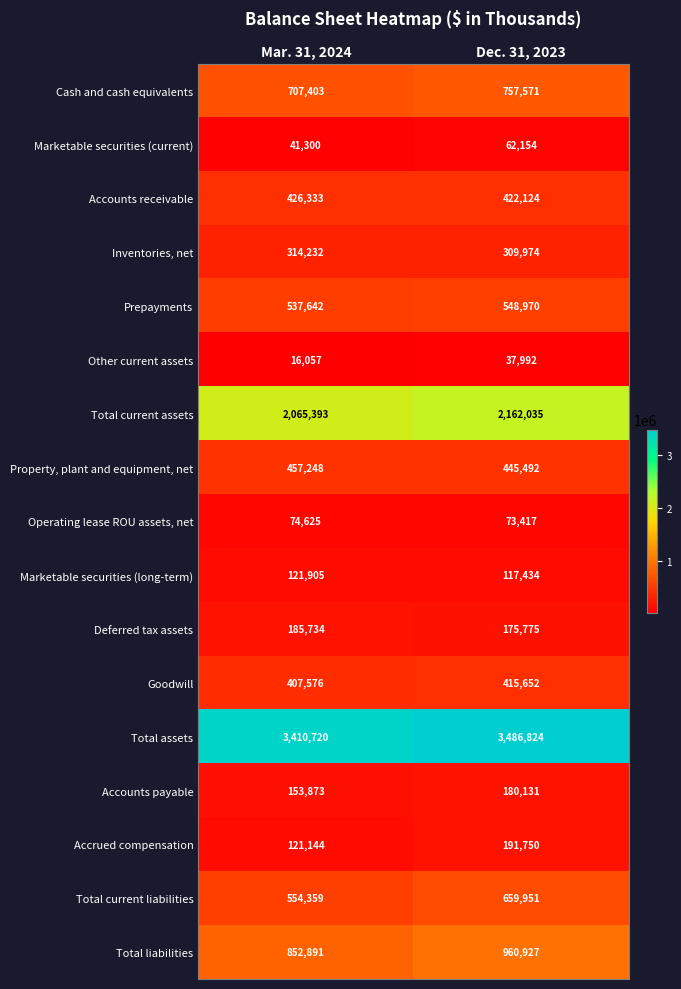

How many series are shown in this chart?

17